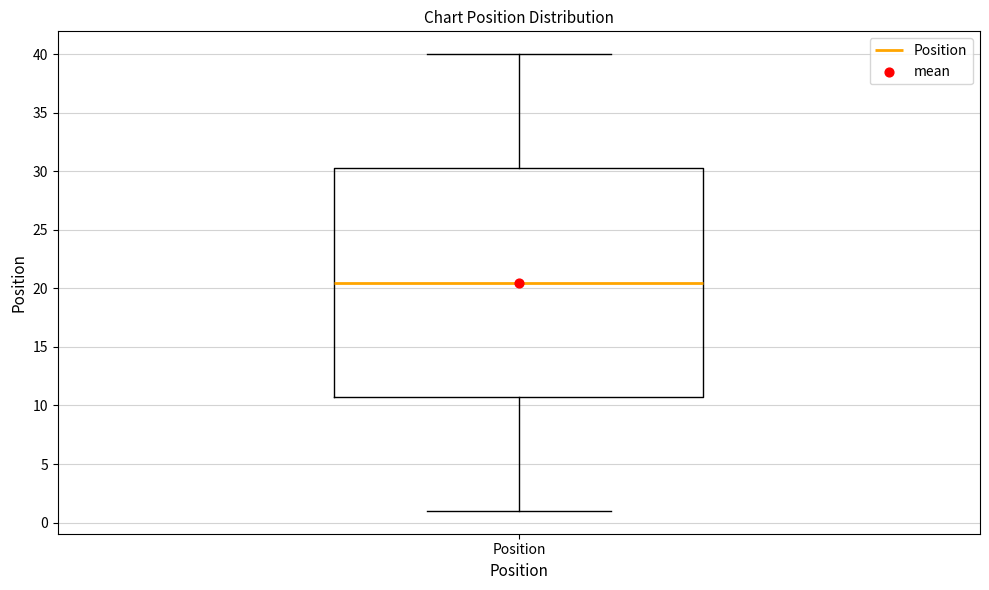

Where does the median line of the box for Position sit on the y-axis? The values are not printed on the chart, so give them approximately, as read against the axis.

20.5